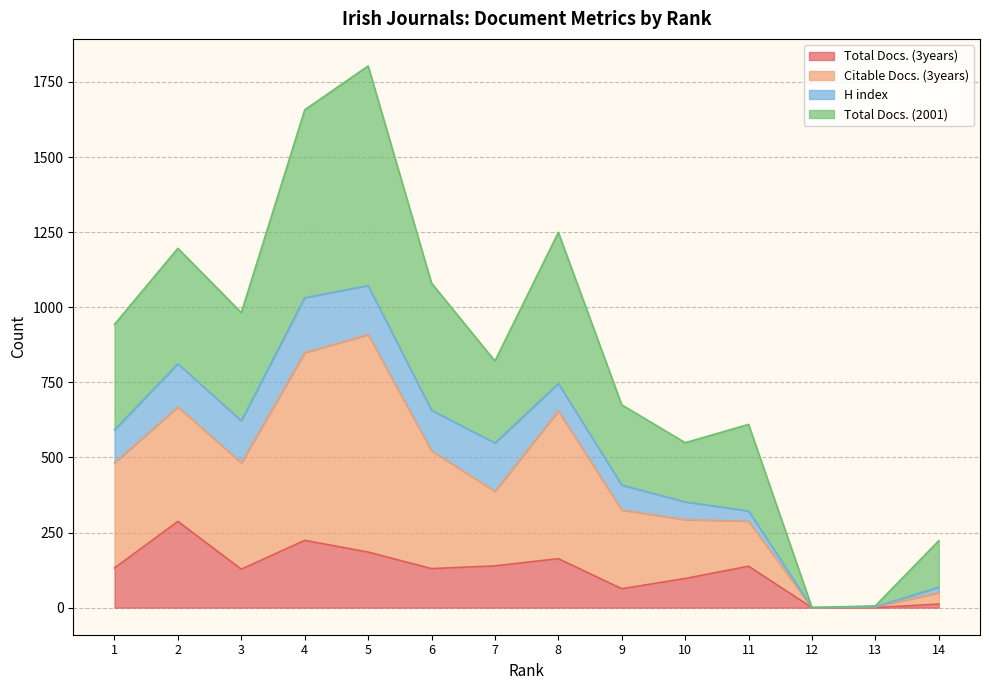

How many values in the Total Docs. (3years) series are below 132?

7